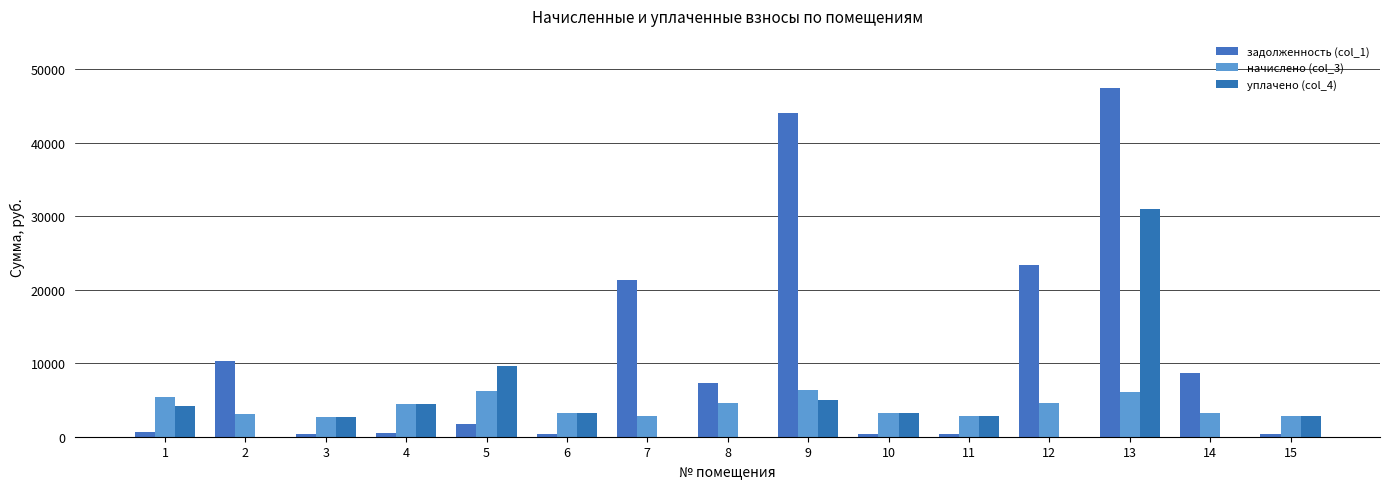

Reading left to right, what are all the values shown in this chart?

задолженность (col_1): 599.5	10285.4	304.5	490.4	1688.8	351.4	21368.9	7259.7	43989.8	351.4	307.4	23416.0	47418.3	8712.7	306.0
начислено (col_3): 5395.6	3149.1	2740.6	4414.0	6166.4	3162.2	2767.0	4545.7	6370.6	3162.2	2767.0	4605.0	6140.0	3175.4	2753.8
уплачено (col_4): 4196.6	0.0	2740.6	4414.0	9591.8	3162.2	0.0	0.0	5000.0	3162.2	2767.0	0.0	31000.0	0.0	2753.4